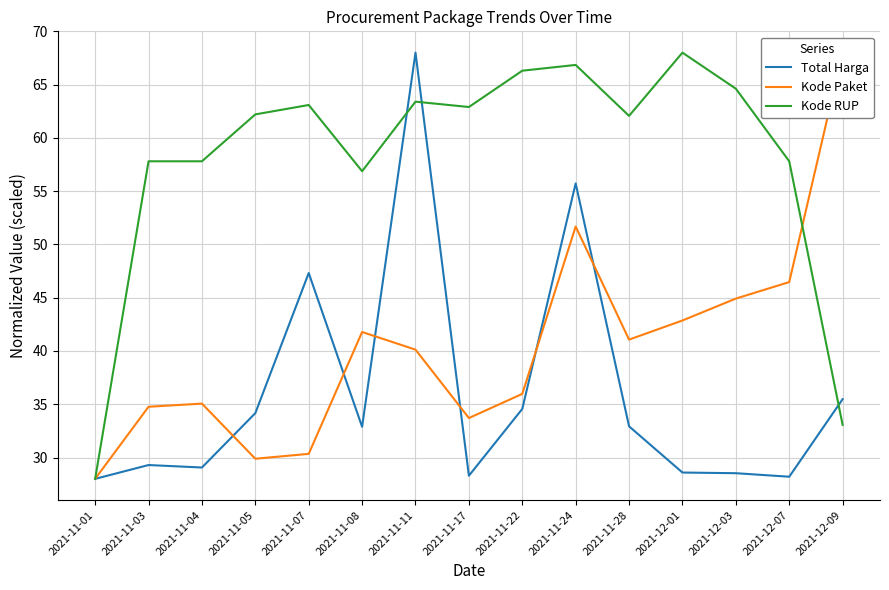

What is the greatest value displayed?

68.0